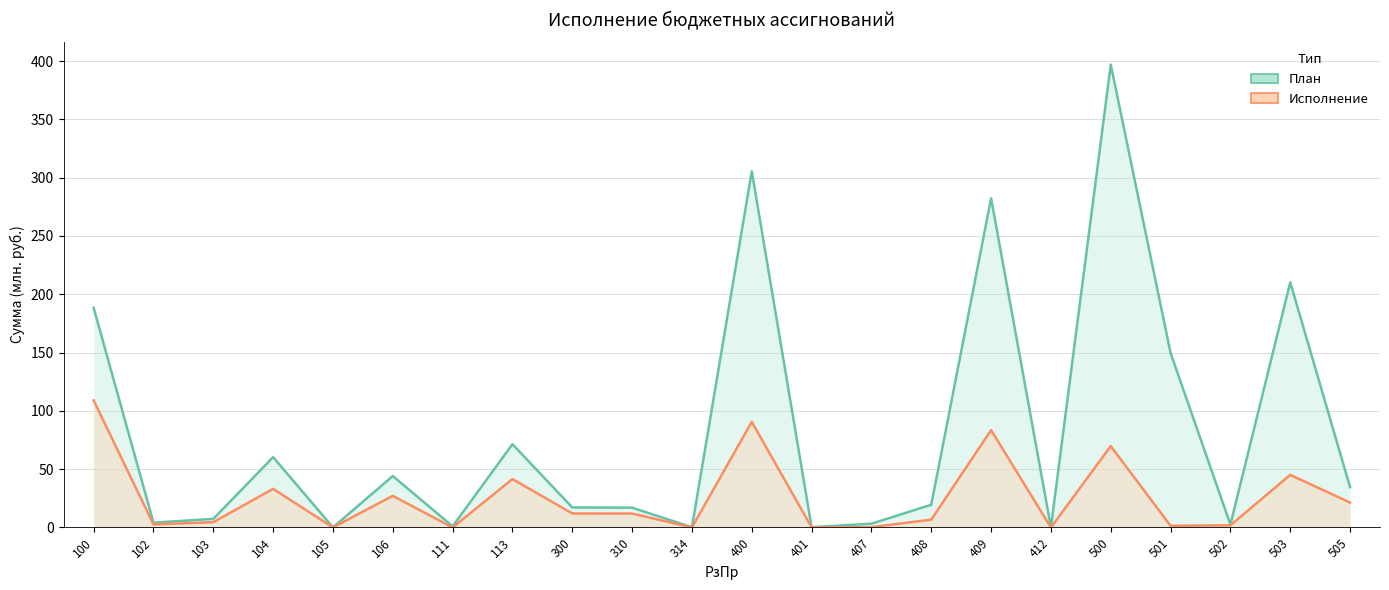

True or false: Исполнение and План cross at least once.

False